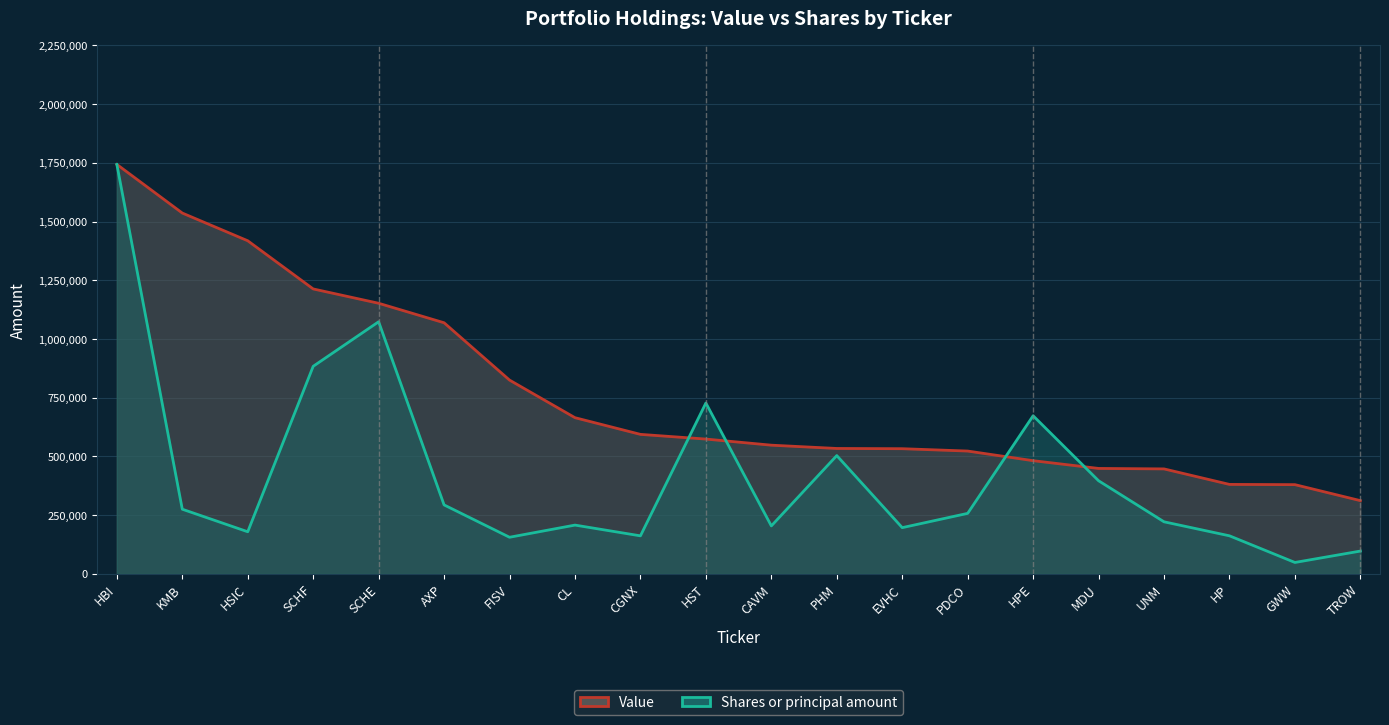

How many distinct data groups are displayed?

2